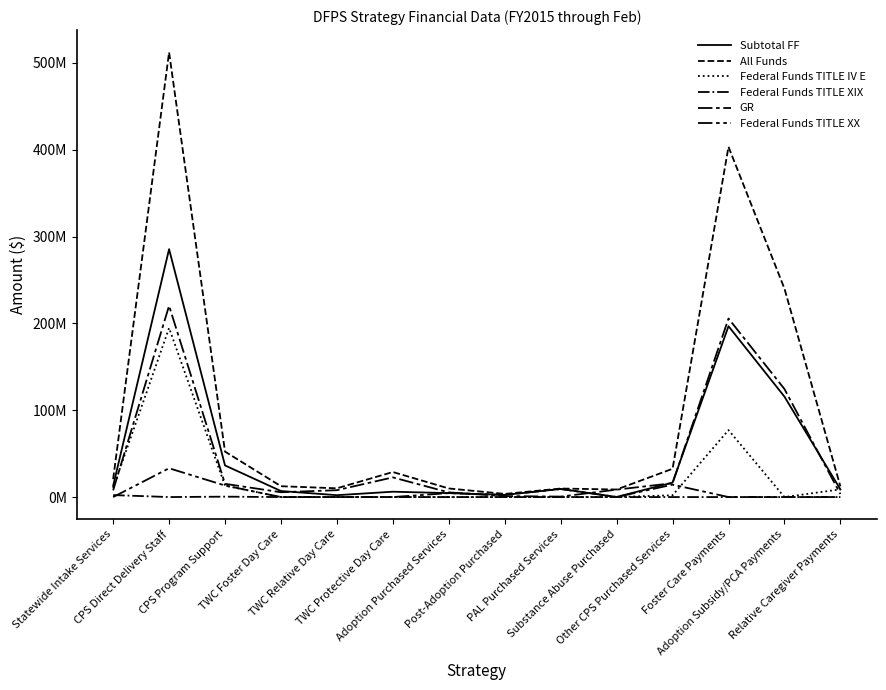

What is the label of the 12th point from the right?

CPS Program Support